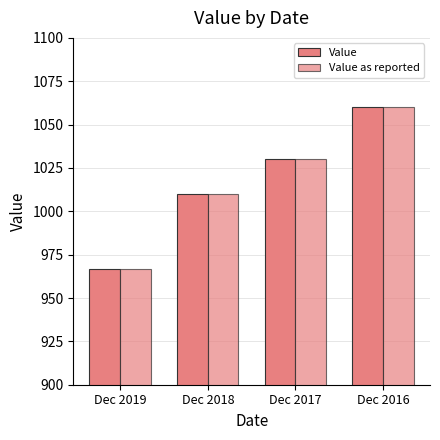

Which series has the largest total across all categories?

Value